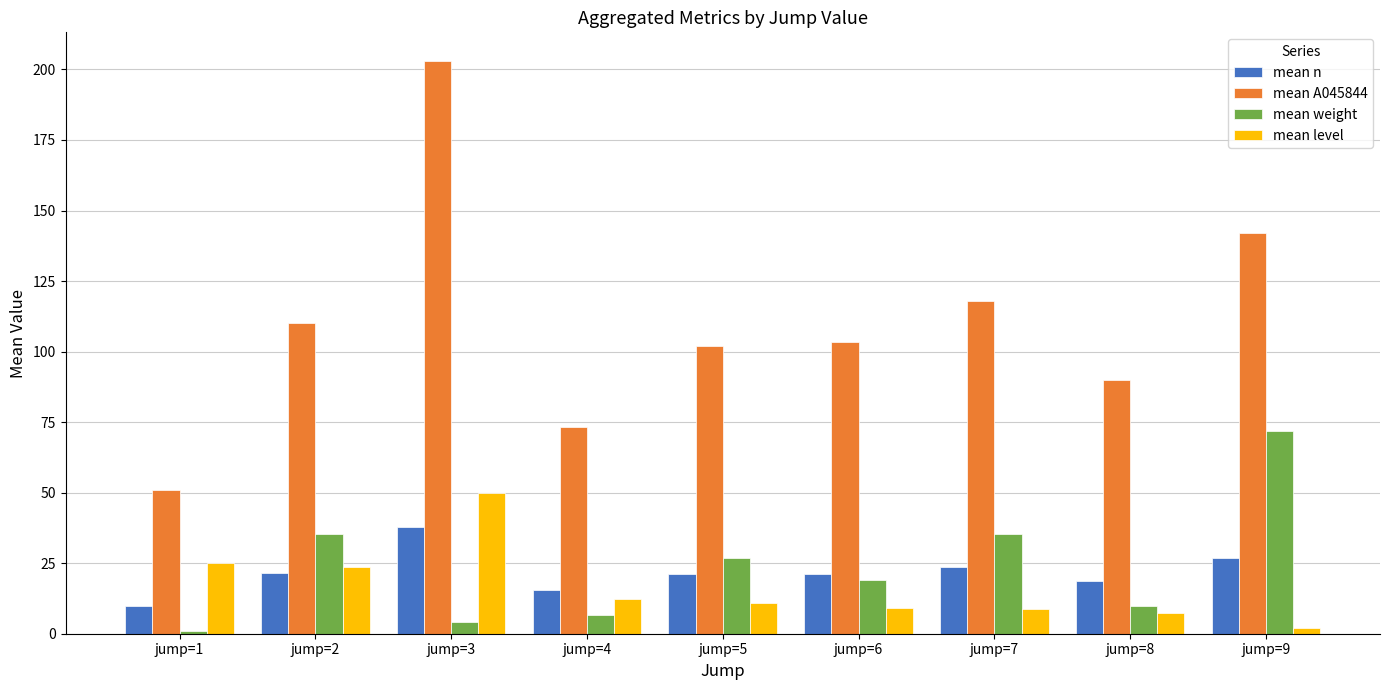

Is the value of mean A045844 at jump=8 greater than the value of mean weight at jump=2?

Yes